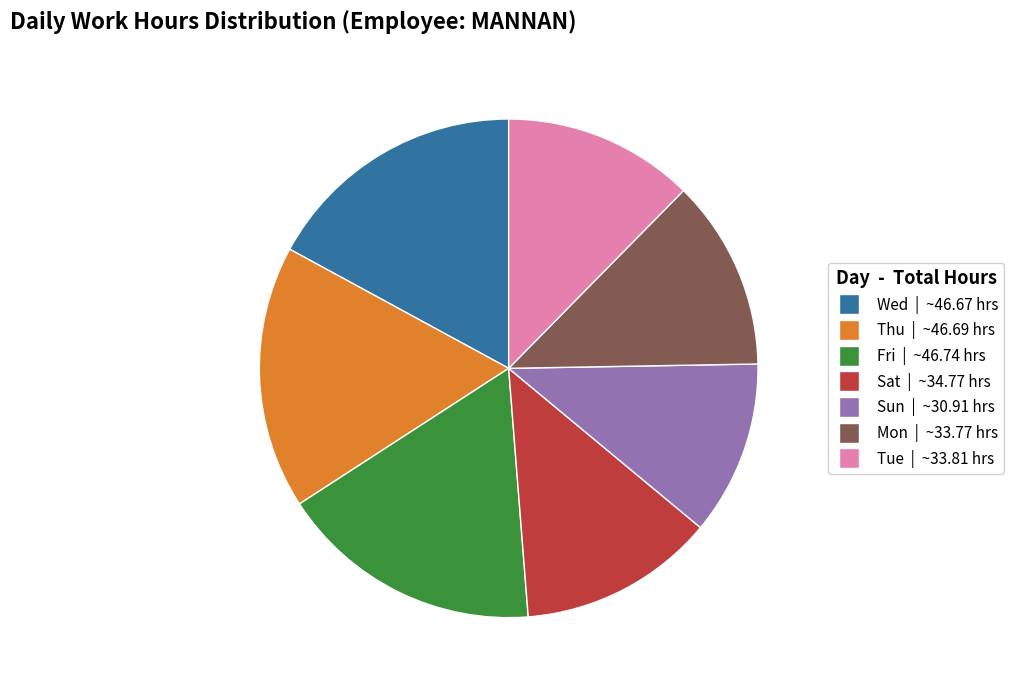

Is there any slice that represents more than half of the pie?

No